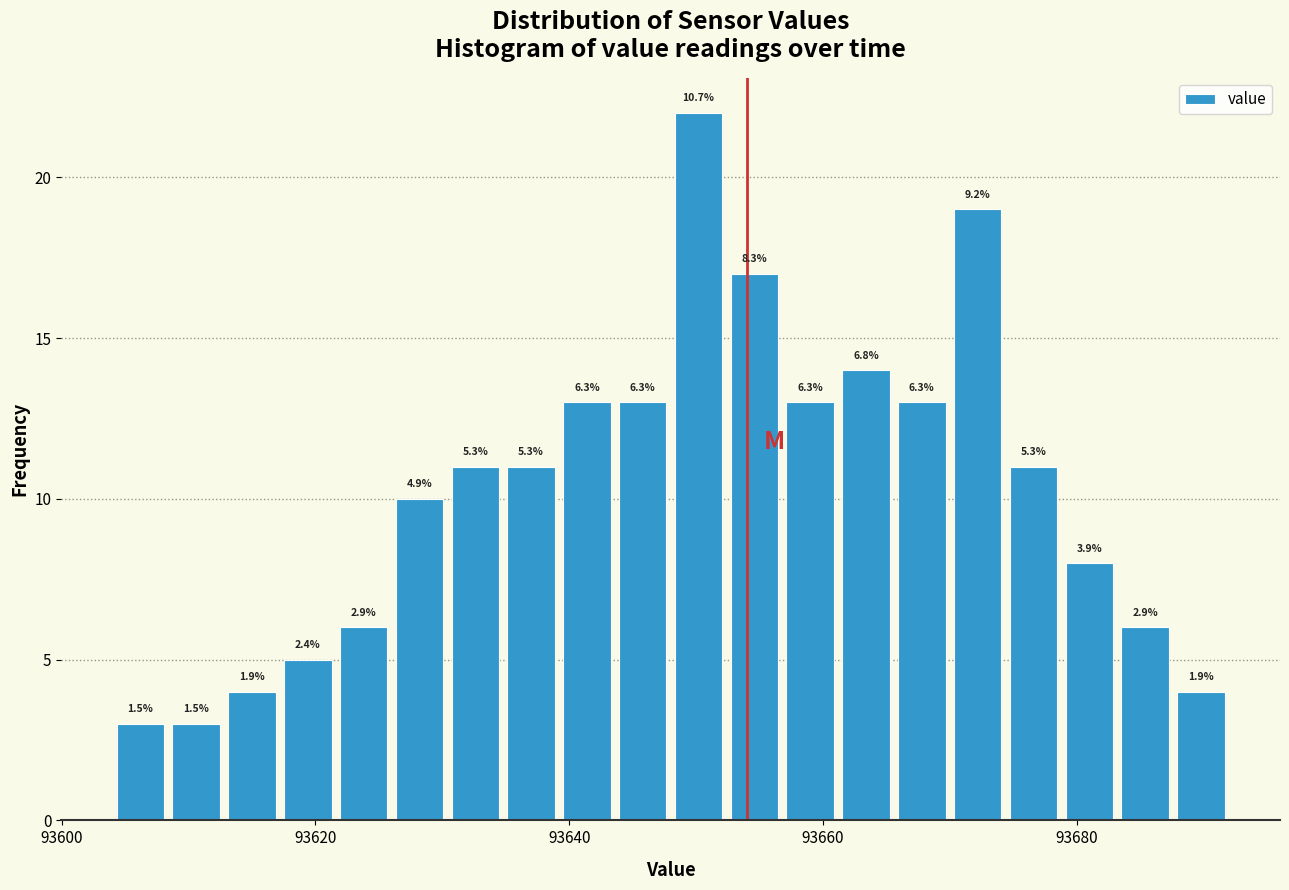

Read against the x-axis, roughly where is the centre of the tallest bar?

93650